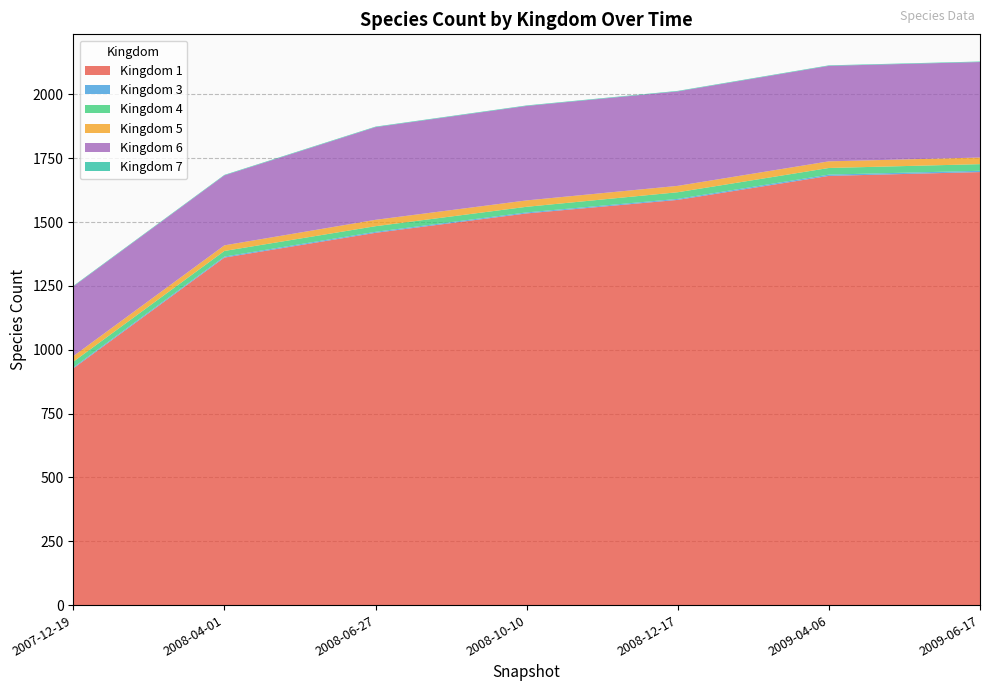

Which category has the lowest value in the Kingdom 1 series?

2007-12-19